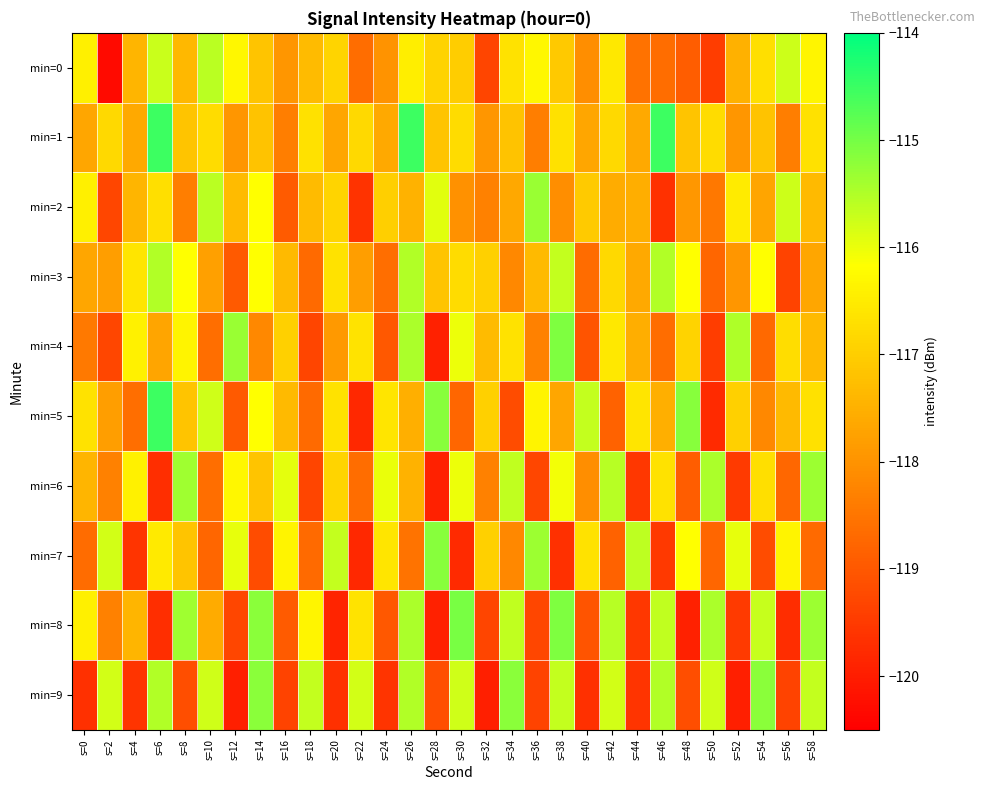

Between s=0 and s=20, which is larger?

s=0